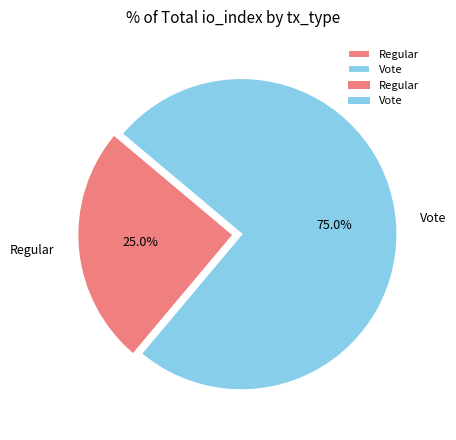

Count the number of slices in the pie.

2